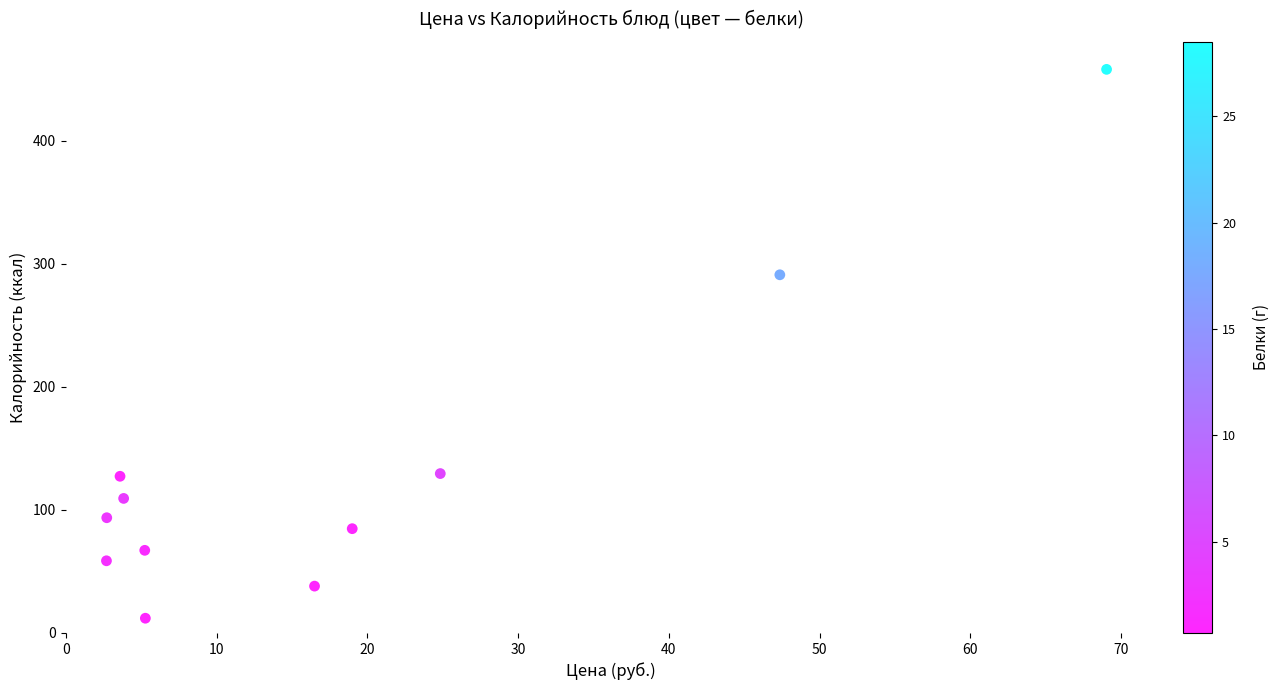

What Y value in the scatter plot is closest to 235?

291.2